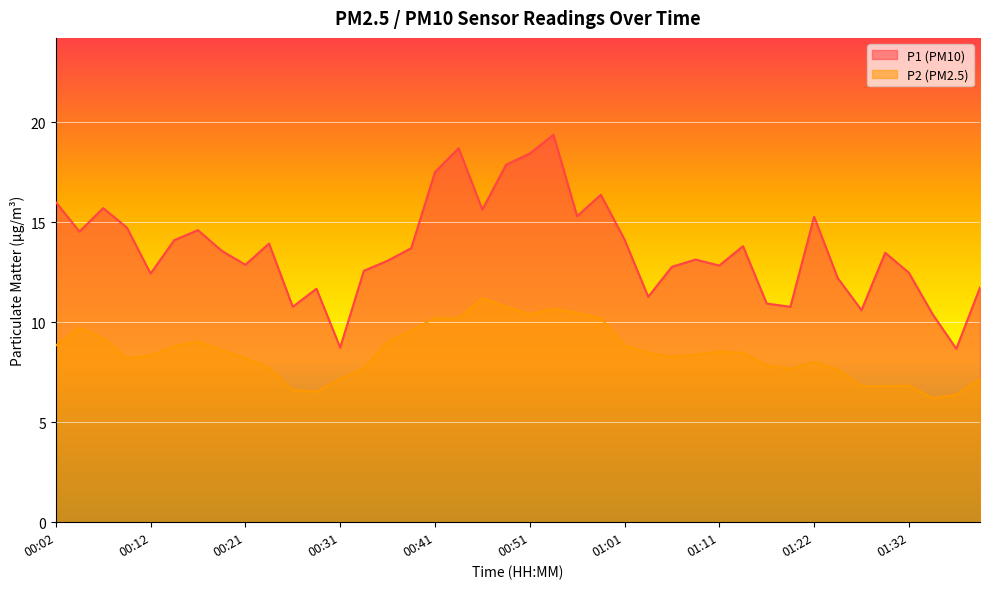

Where is P2 nearest to the value 8?

01:22